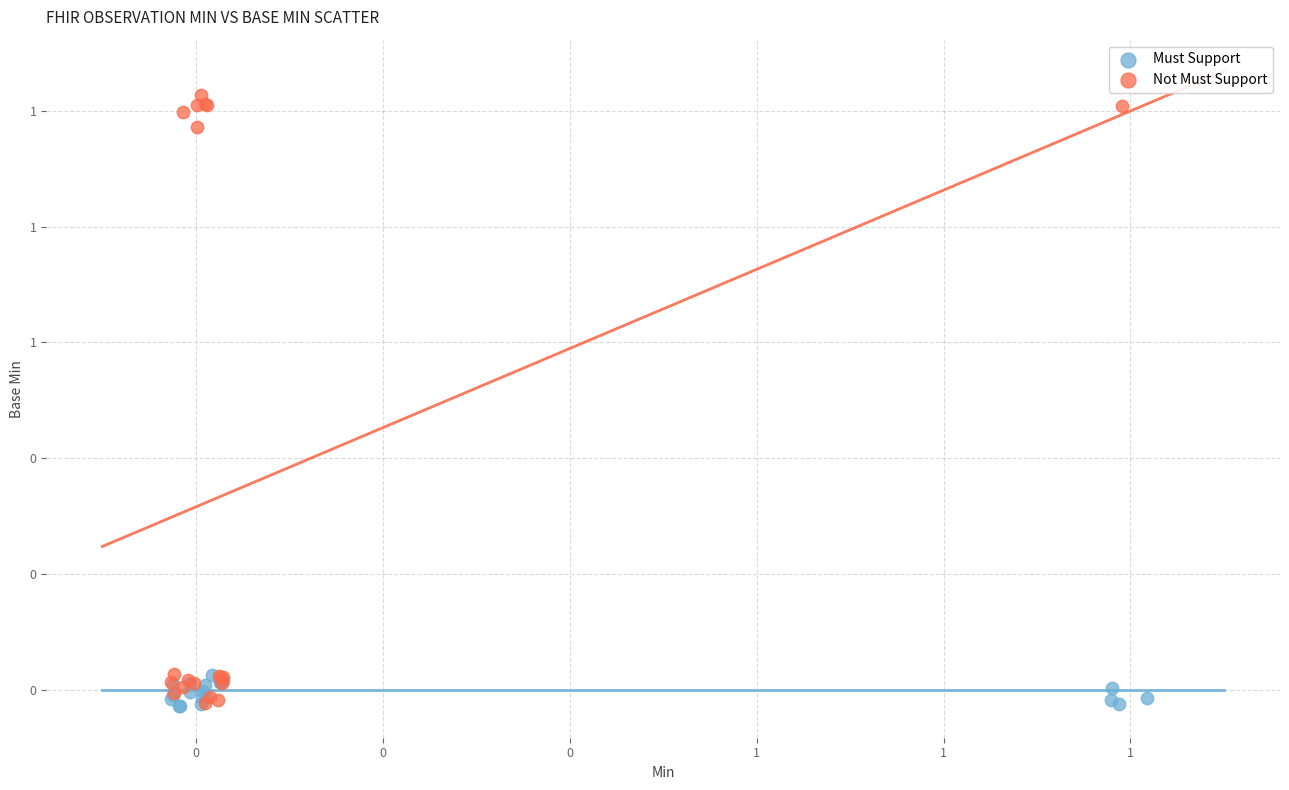

Which series has the widest spread of Y values?

Not Must Support